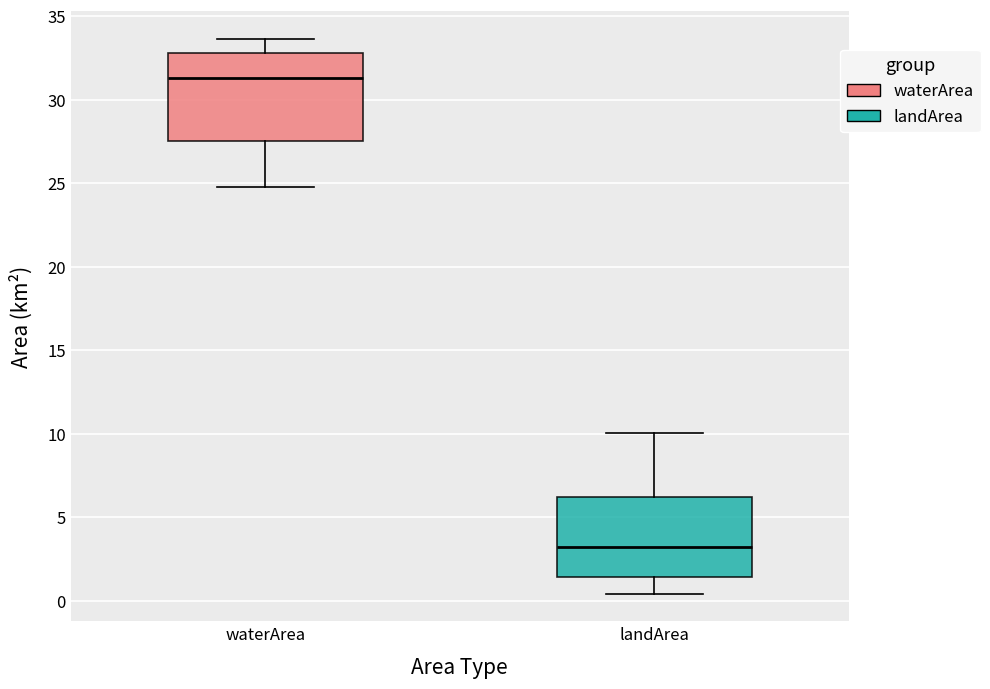

Reading left to right, read every box against the y-axis: the position of its median line, the range the box covers, and the ends of its whiskers. The values are not printed on the chart, so give them approximately, as read against the axis.

waterArea: median 31.5, box 27.5 to 33.0, whiskers 24.5 to 33.5
landArea: median 3.0, box 1.5 to 6.0, whiskers 0.5 to 10.0